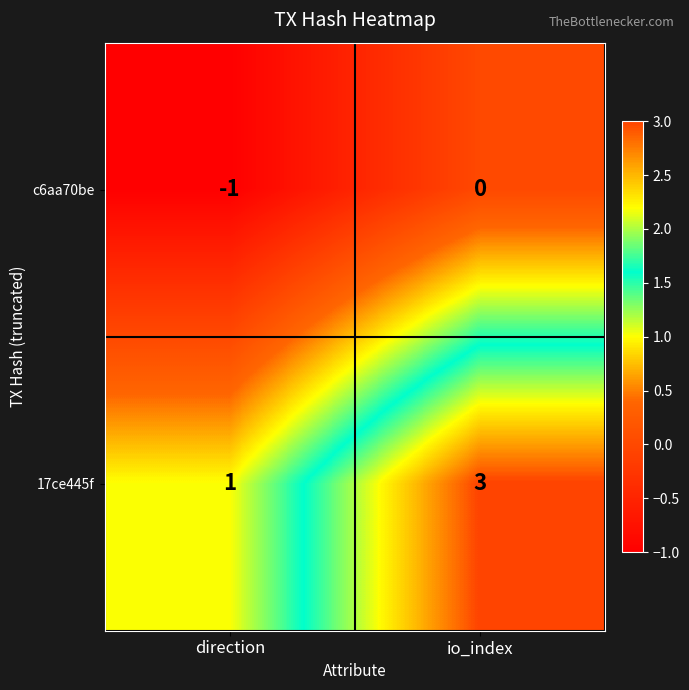

Which series changed the most between direction and io_index?

17ce445f